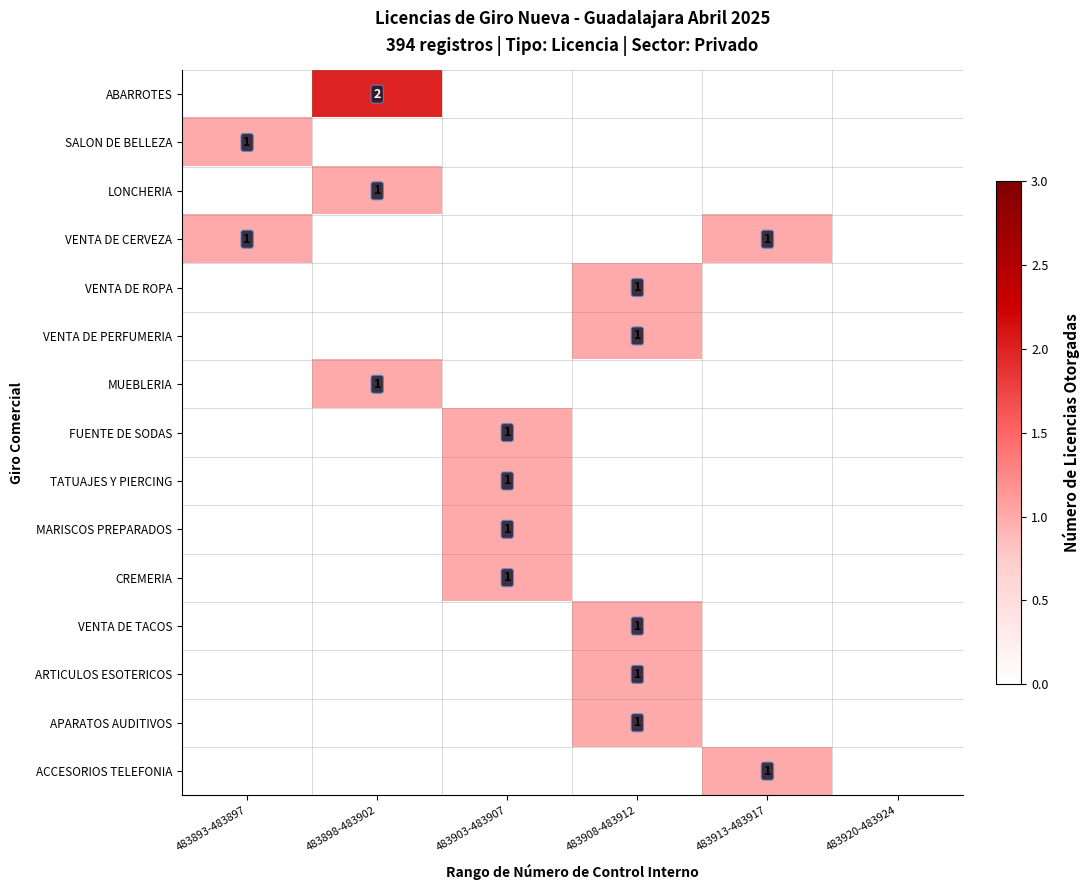

The MUEBLERIA series shows 0 at 483898-483902. True or false?

False